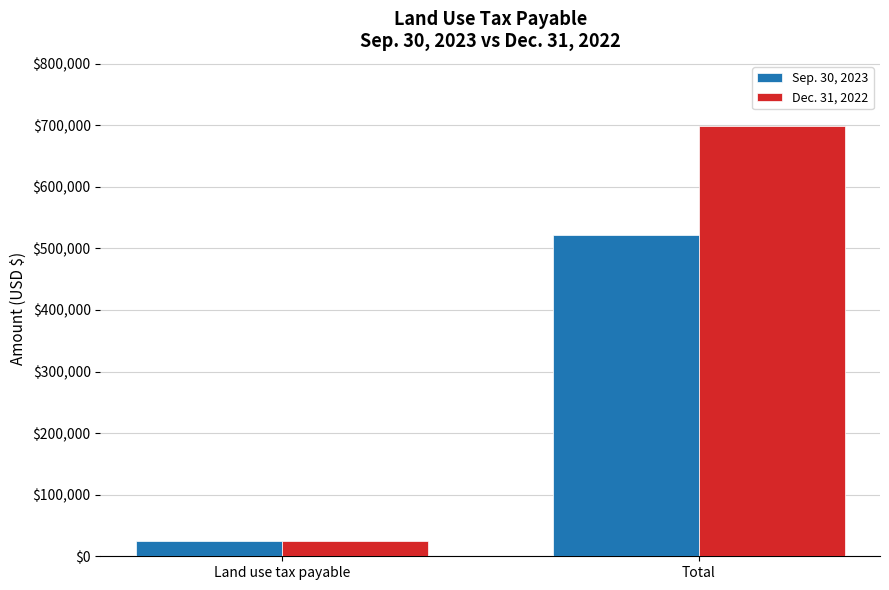

What is the approximate value of Sep. 30, 2023 at Total?

521826